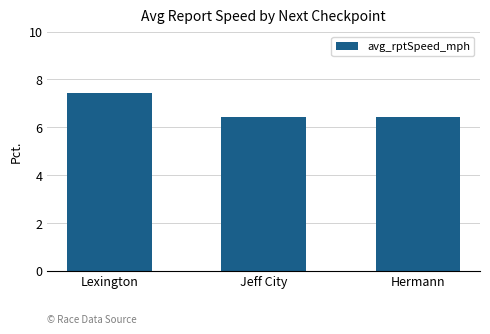

What is the label of the 1st bar from the left?

Lexington